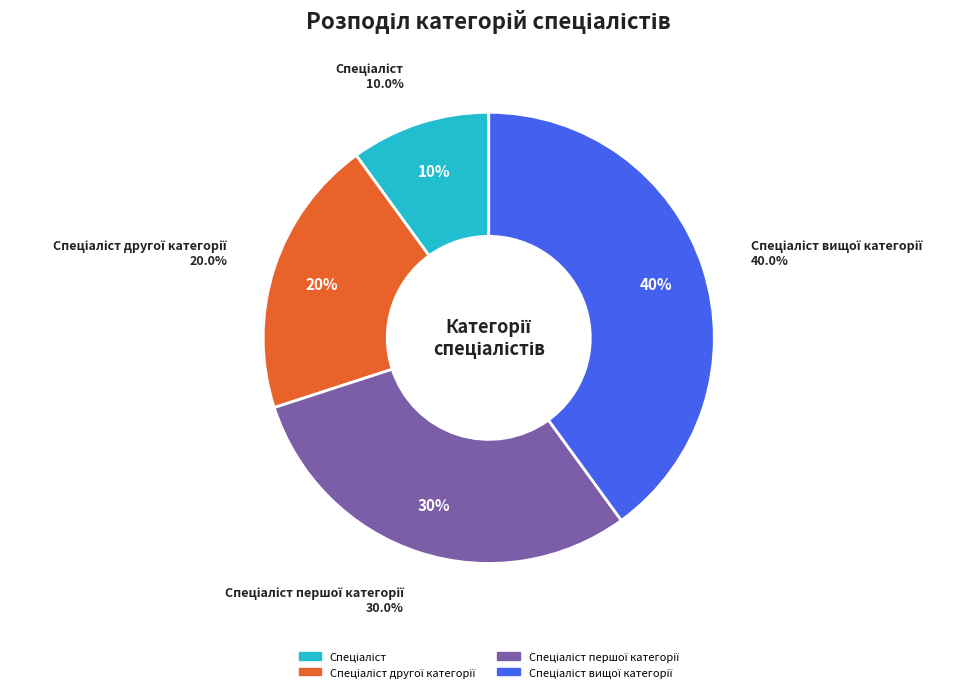

To the nearest percent, what is the combined percentage of Спеціаліст and Спеціаліст вищої категорії?

50%